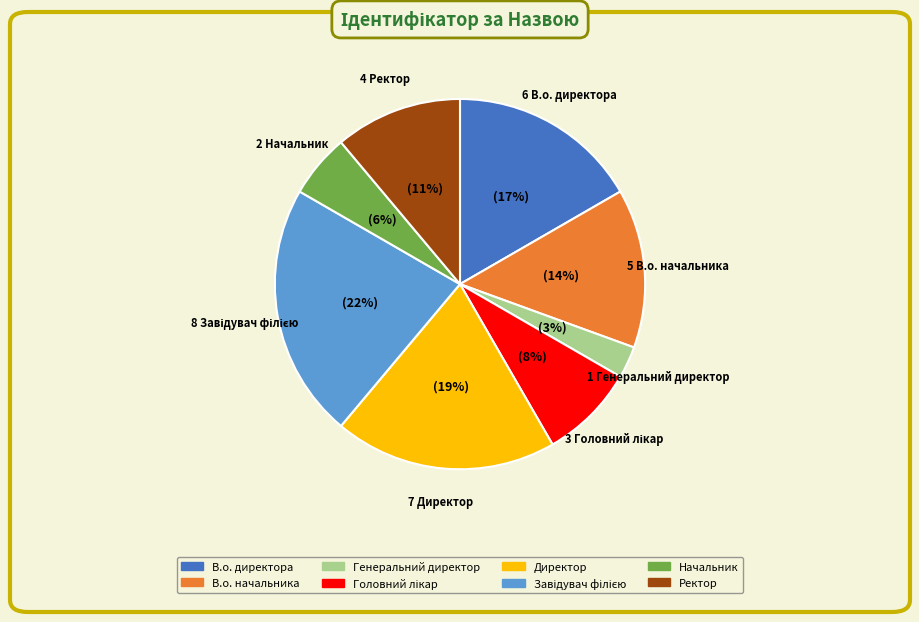

To the nearest percent, what is the average slice percentage?

12%